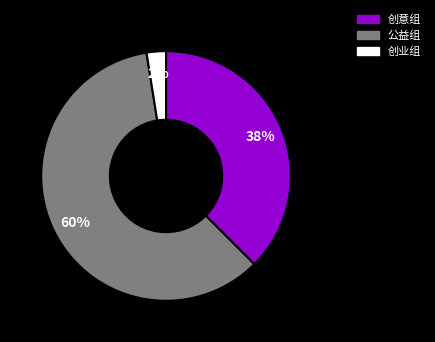

Count the number of slices in the pie.

3